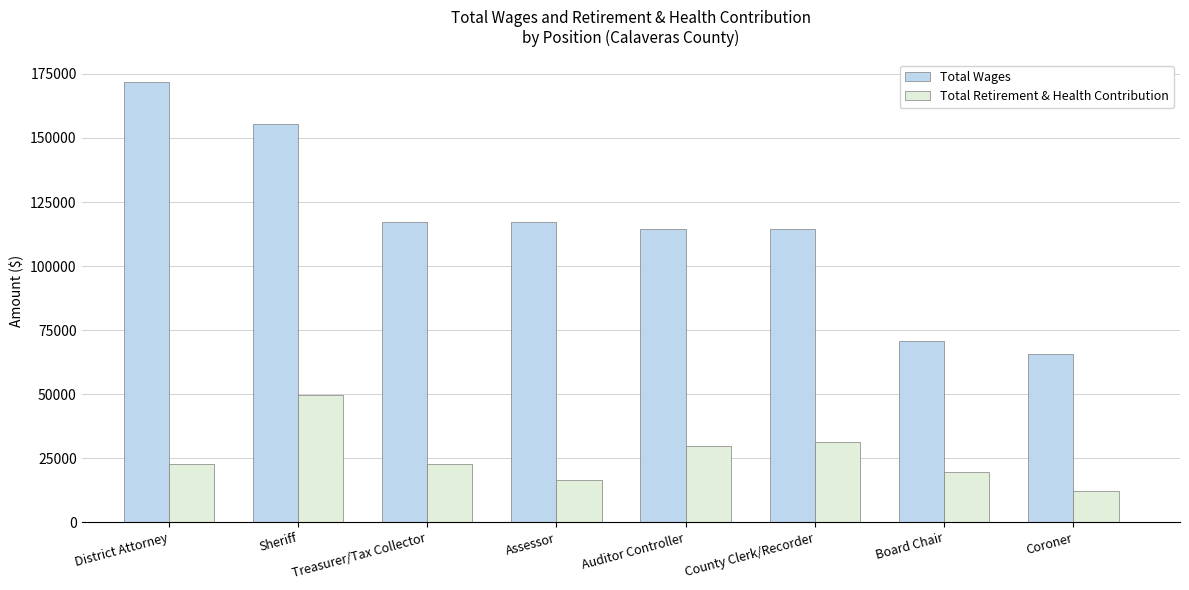

Rank the series at Assessor from lowest to highest value.

Total Retirement & Health Contribution, Total Wages